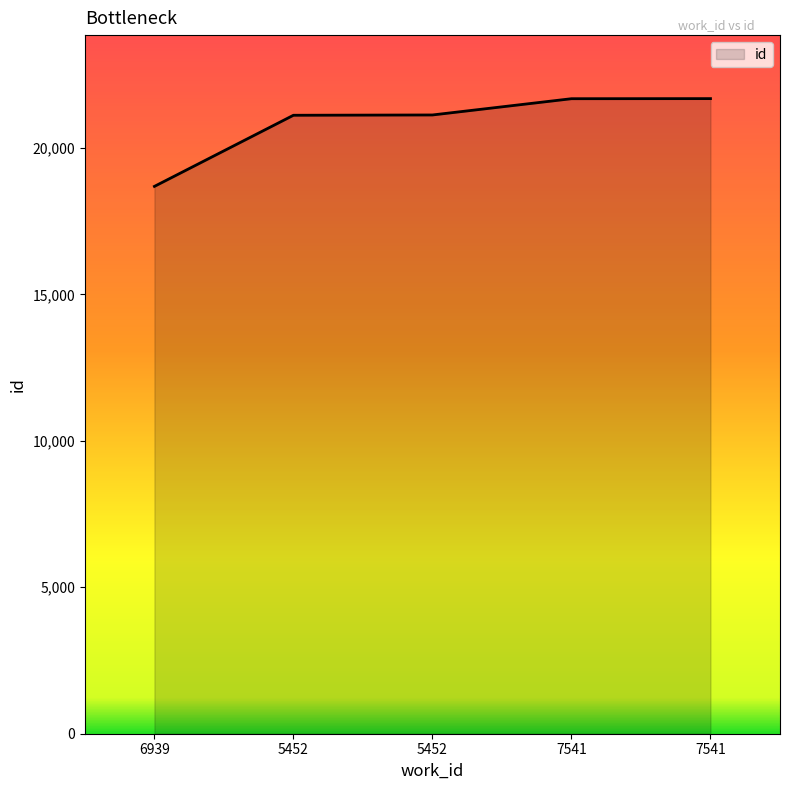

Rank the categories by value from highest to lowest.

7541, 7541, 5452, 5452, 6939